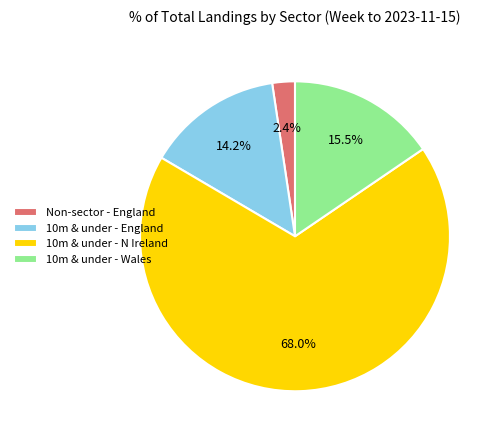

Rank the categories by value from highest to lowest.

10m & under - N Ireland, 10m & under - Wales, 10m & under - England, Non-sector - England